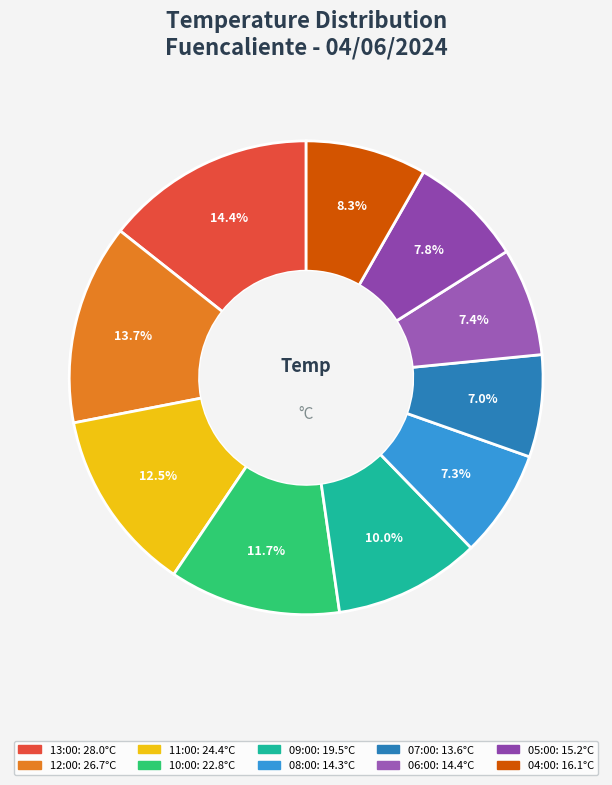

To the nearest percent, what is the combined percentage of 04:00 and 13:00?

23%